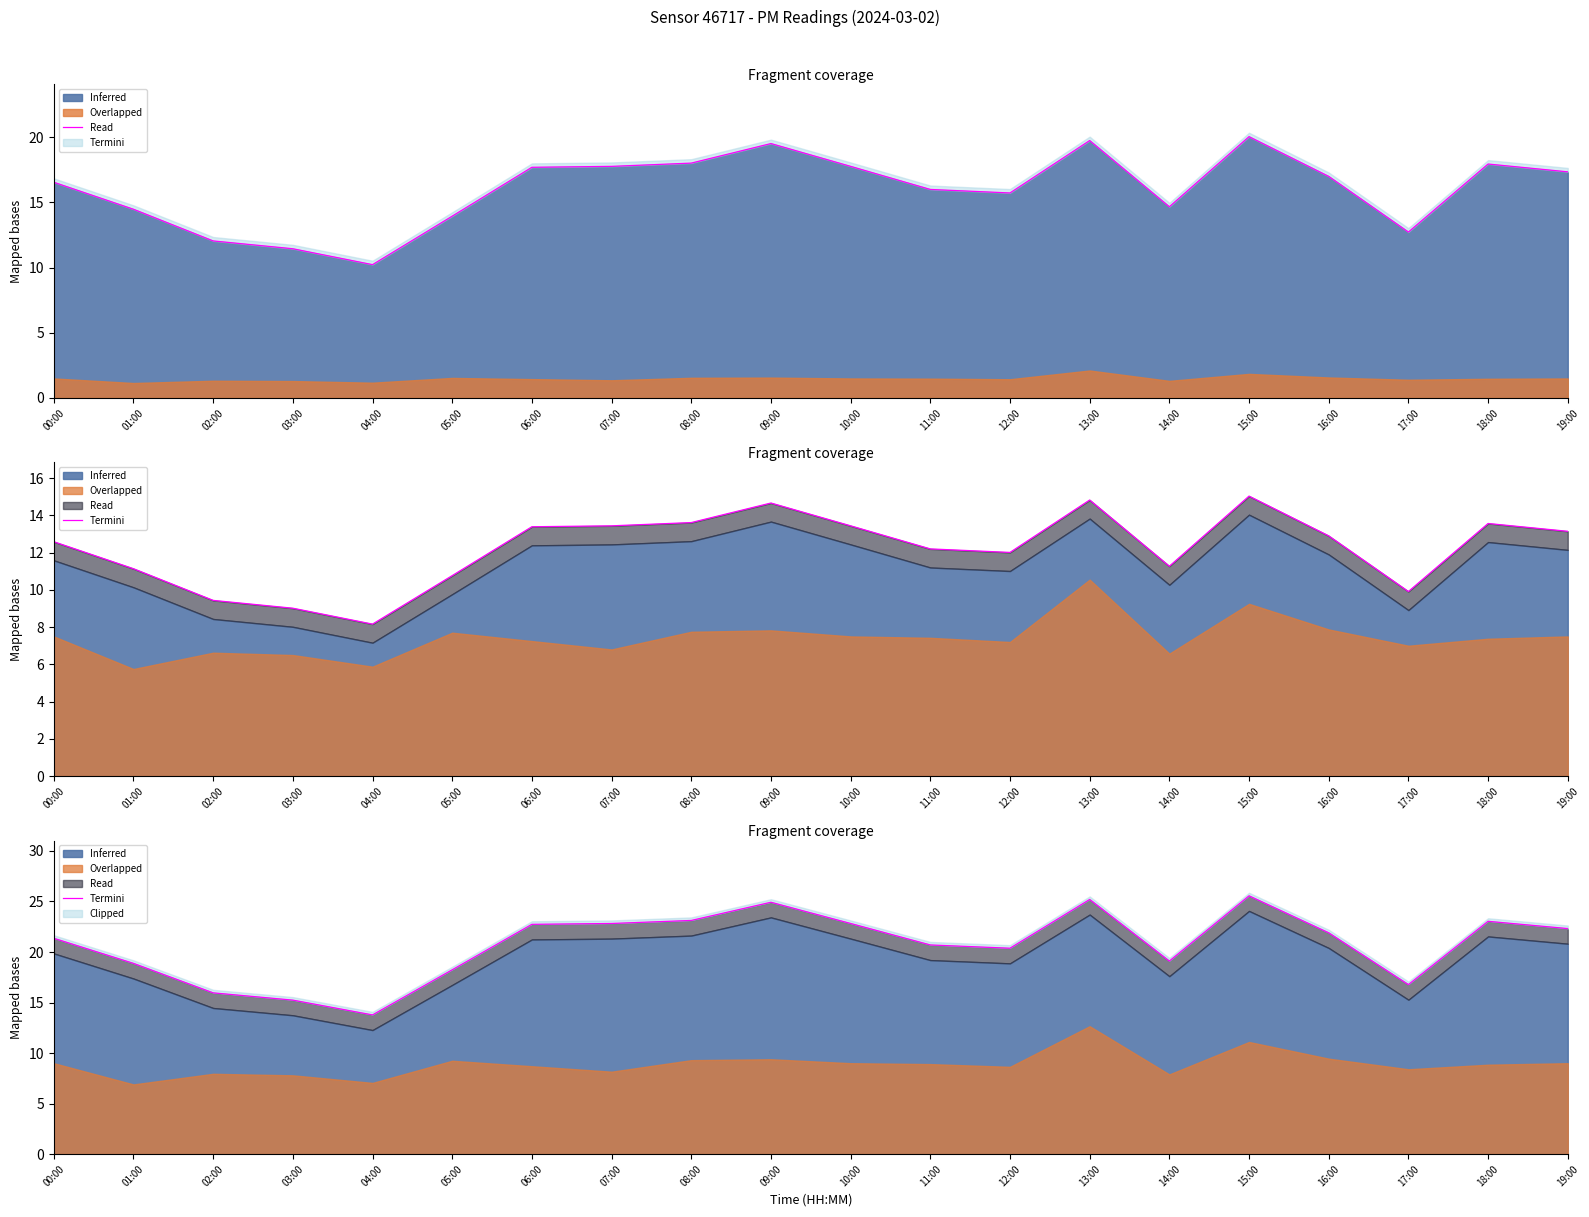

What is the smallest value displayed?

13.8